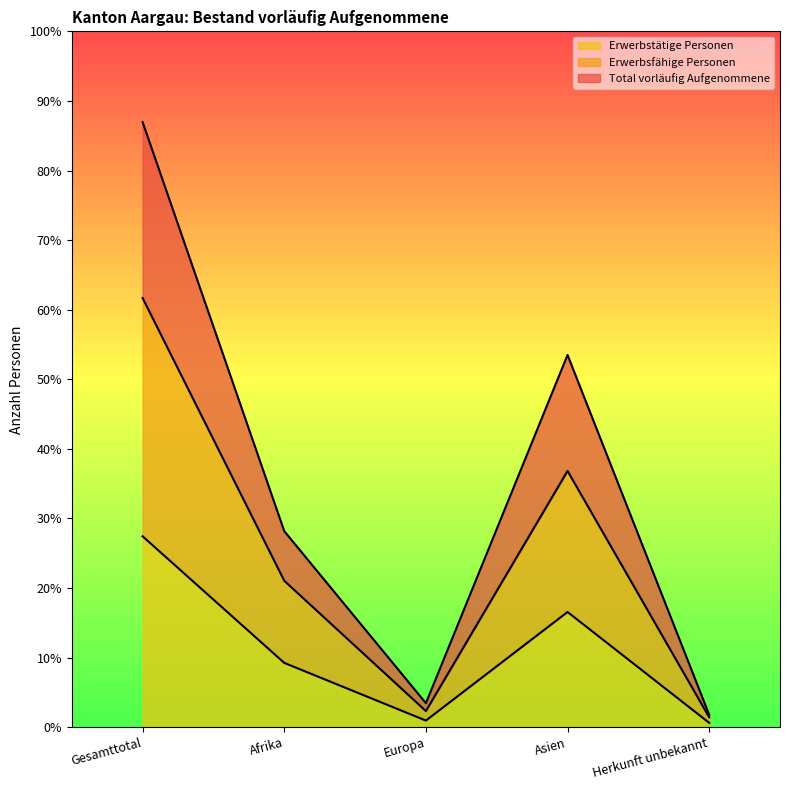

True or false: Erwerbstätige Personen has more than 1 interior local peaks.

False